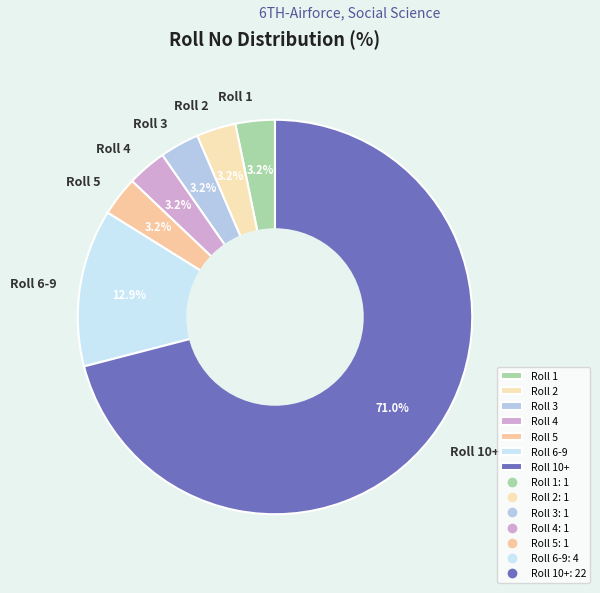

How many segments does this pie chart have?

7